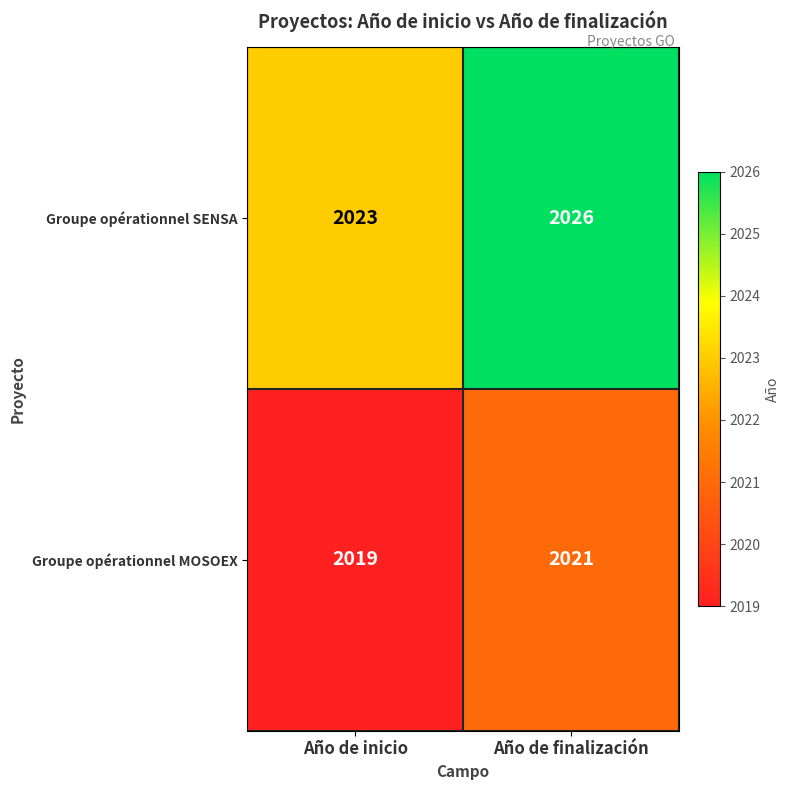

True or false: Groupe opérationnel MOSOEX has a value of 2021 at Año de finalización.

True